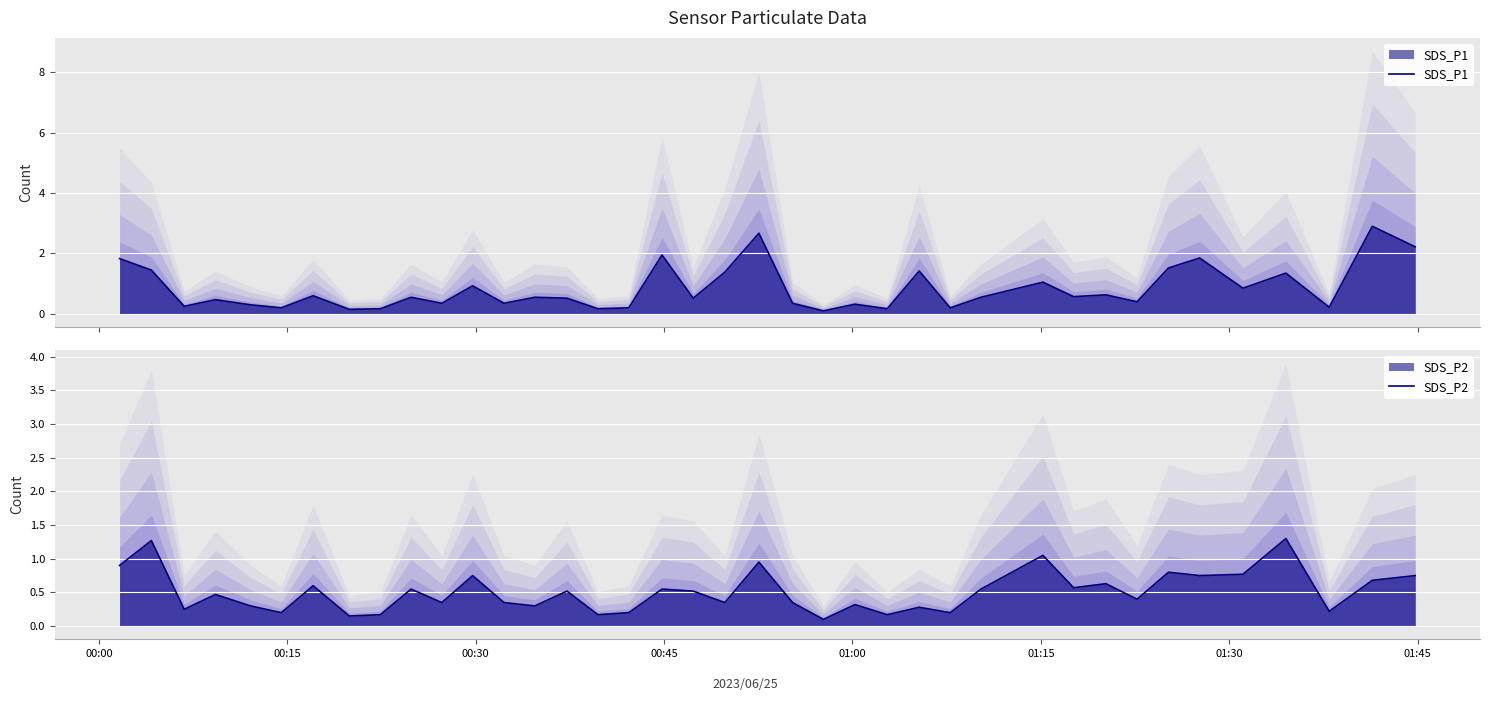

List the series in order of their overall mean, lowest first.

SDS_P2, SDS_P1